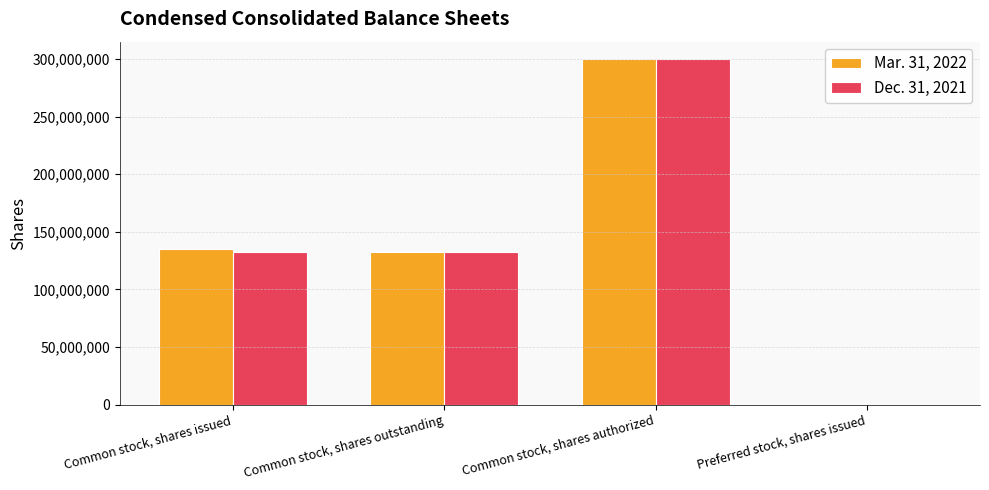

How many groups of bars are there?

4